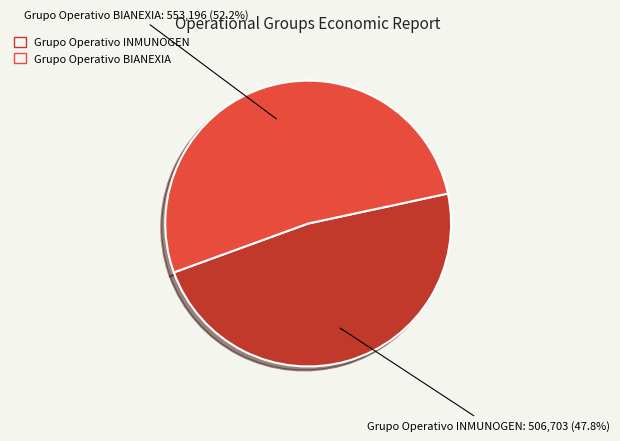

How many slices are in this pie chart?

2